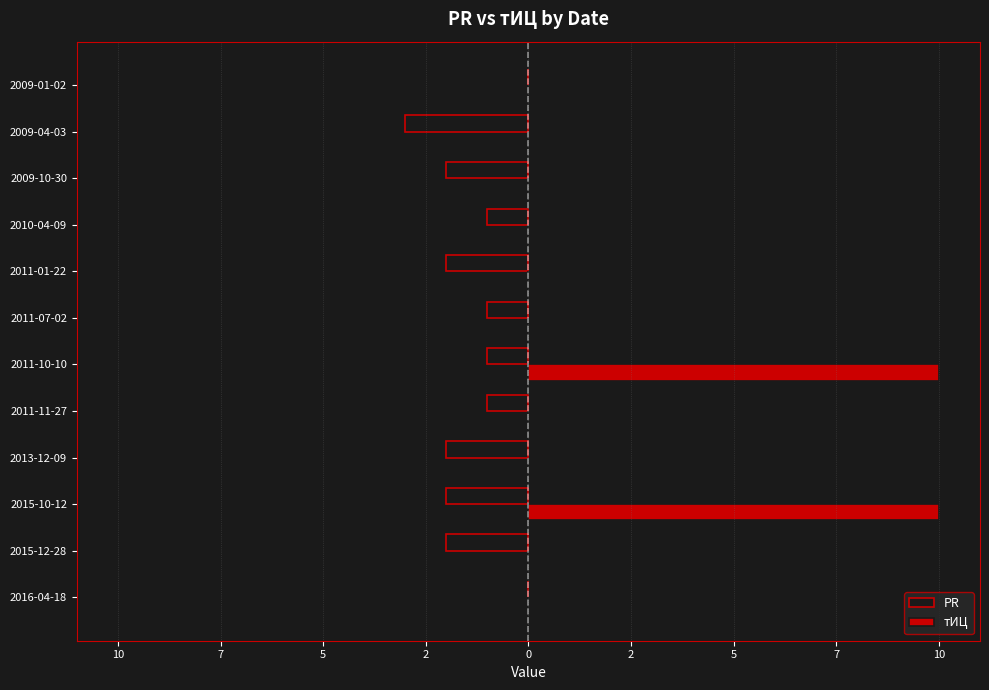

What are all the series names shown in the legend?

PR, тИЦ